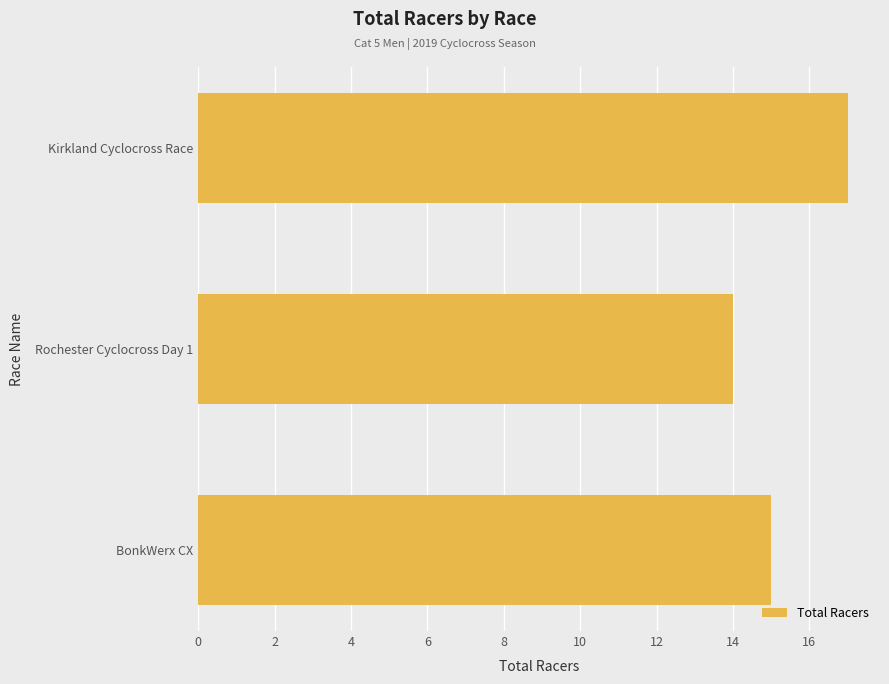

What is the average value?

15